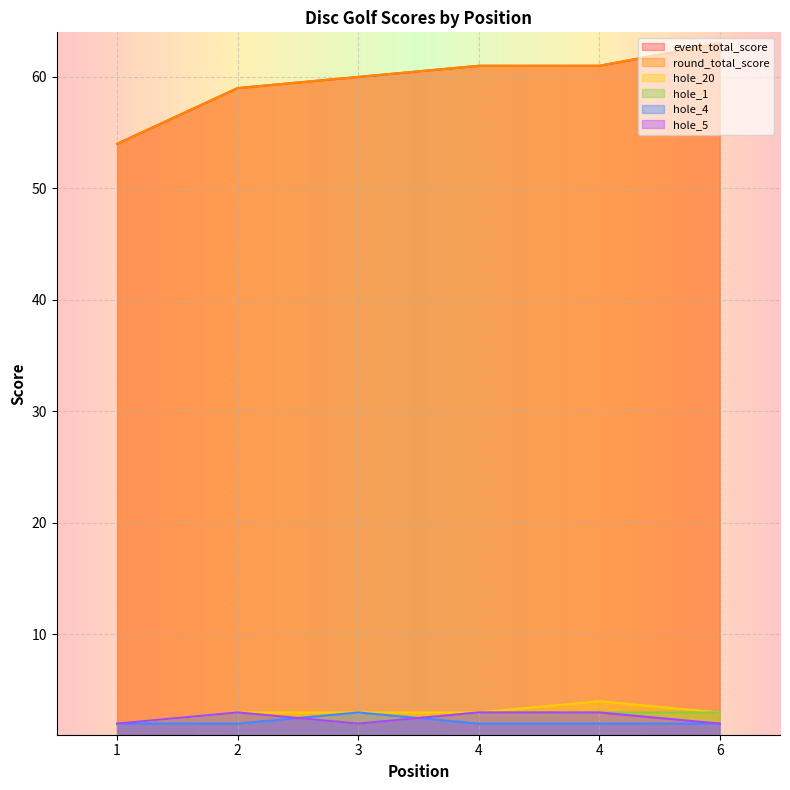

True or false: hole_4 and hole_1 intersect in this chart.

True